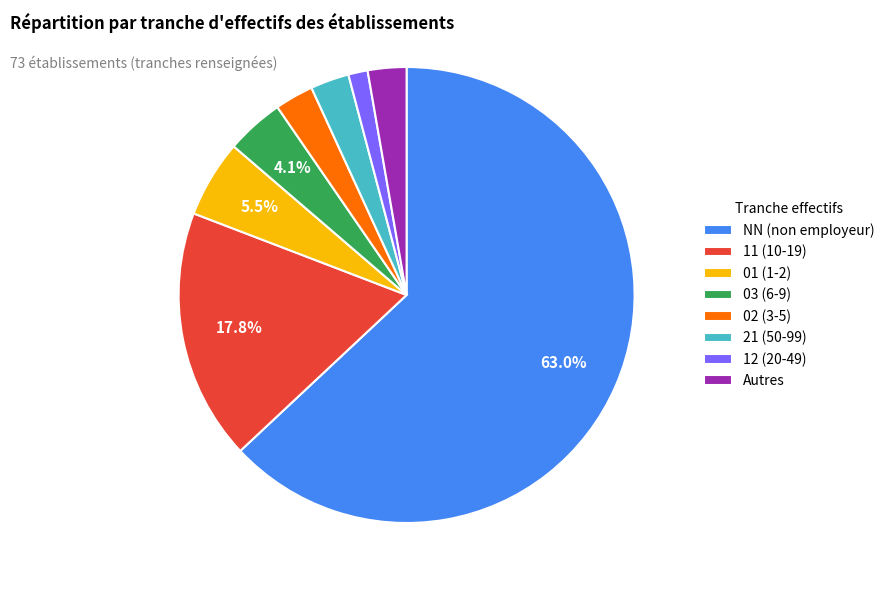

Is the sum of 01 (1-2) and Autres greater than half?

No